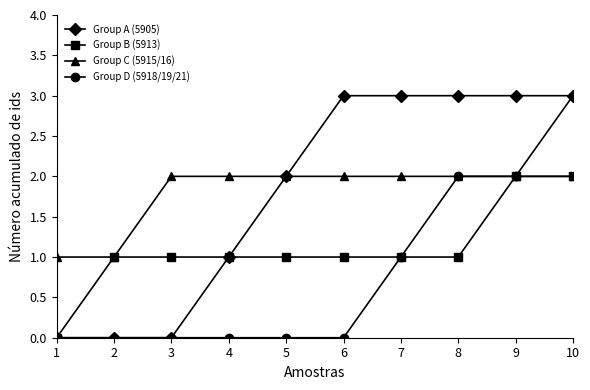

How many lines are shown in the chart?

4